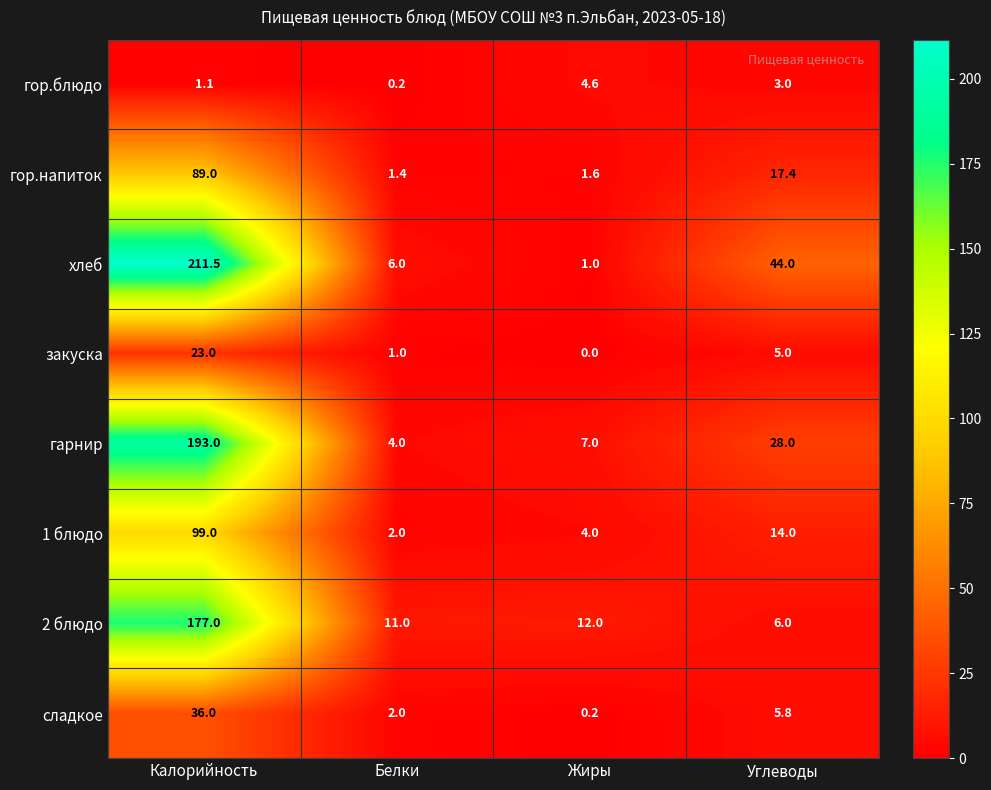

At how many categories does at least one series exceed 195?

1